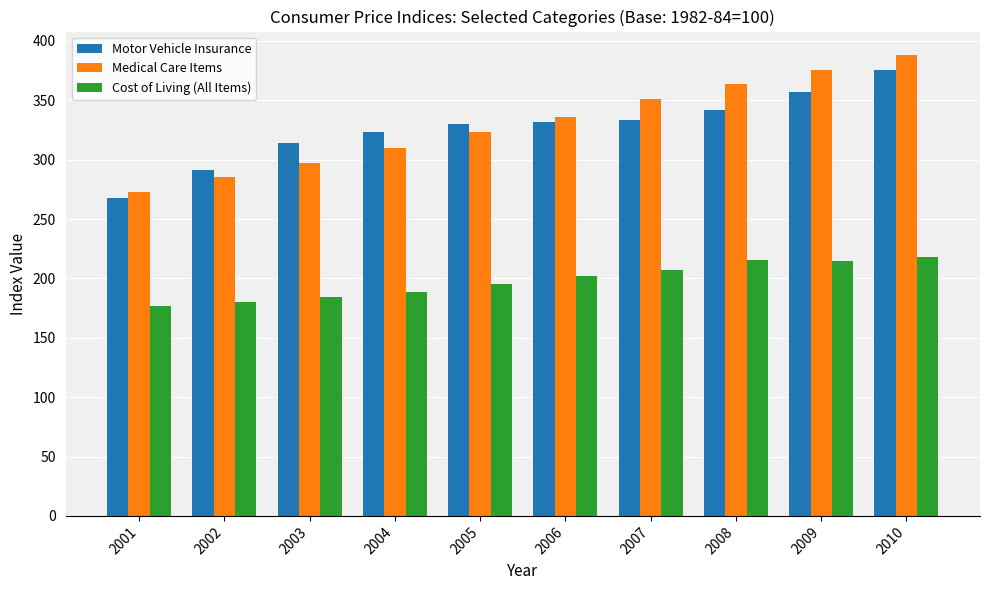

Between 2001 and 2009, which series saw the biggest shift?

Medical Care Items